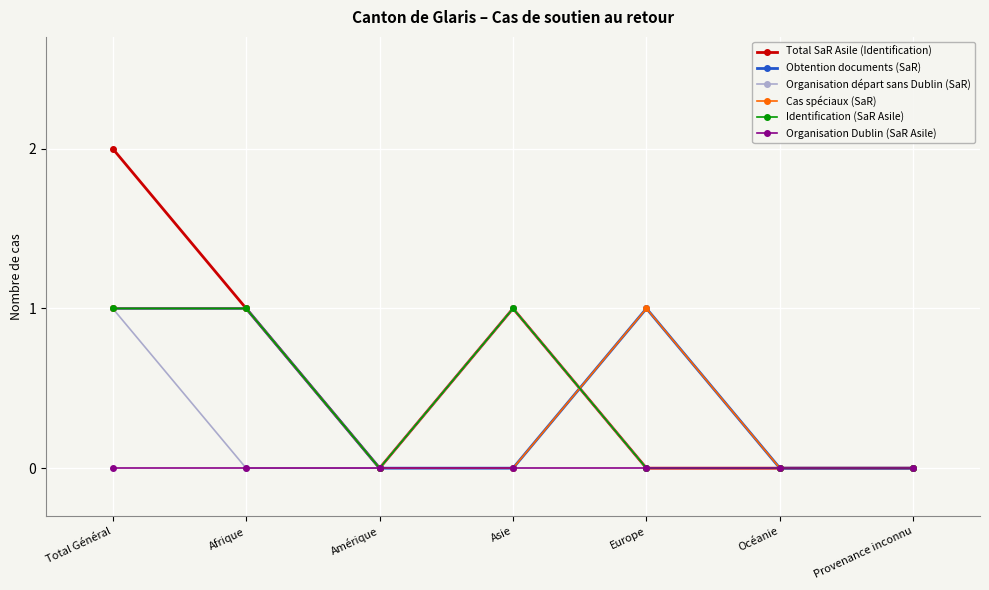

What is the value of the Obtention documents (SaR) point at the 5th from the left?

1